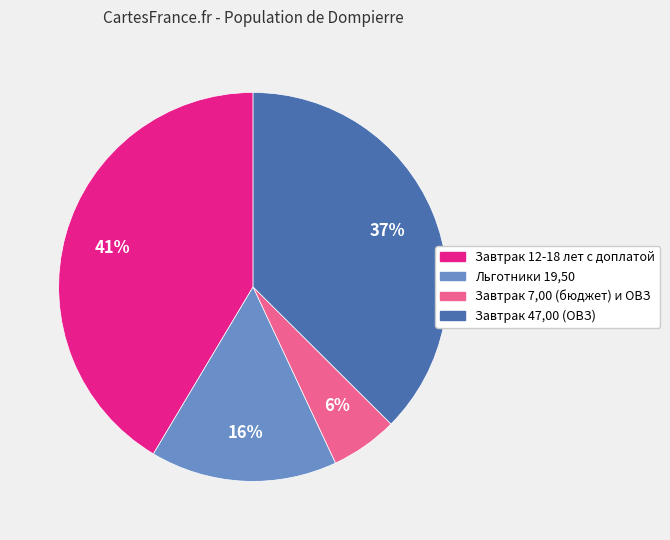

To the nearest percent, what is the average slice percentage?

25%